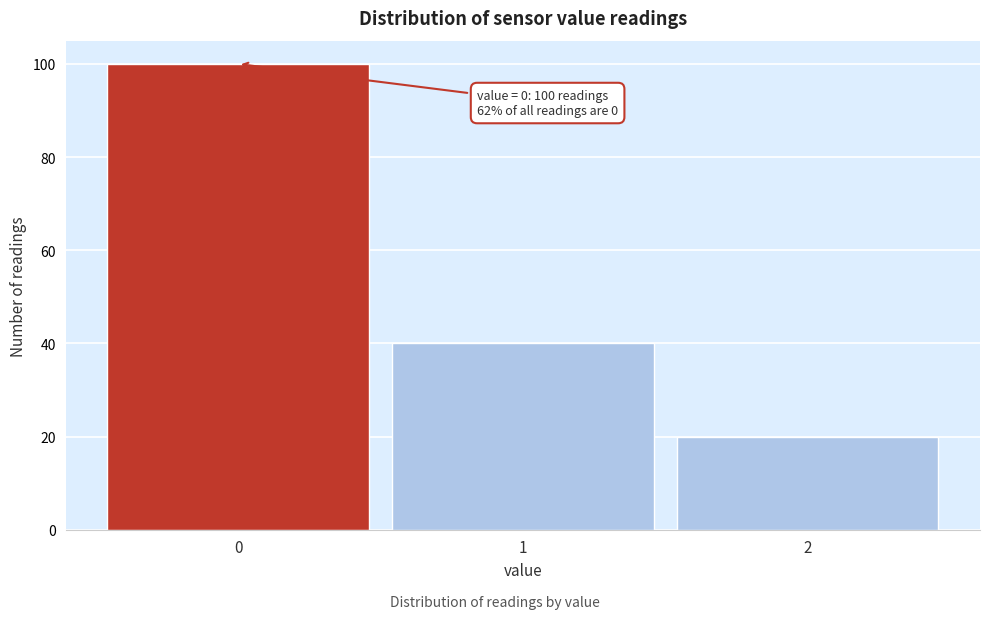

Over which range of the x-axis is the bar tallest?

-0.5 to 0.5